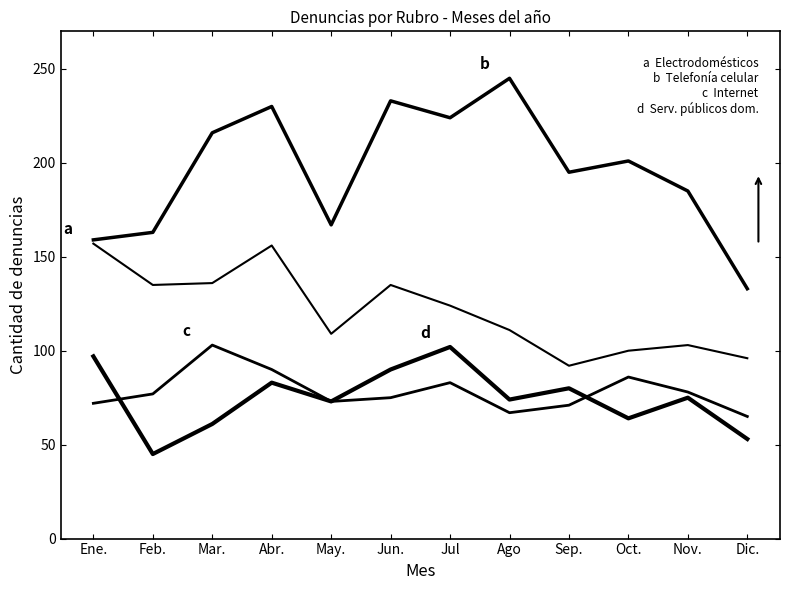

Reading right to left, what are all the values shown in this chart?

Electrodomésticos: Dic.=96	Nov.=103	Oct.=100	Sep.=92	Ago=111	Jul=124	Jun.=135	May.=109	Abr.=156	Mar.=136	Feb.=135	Ene.=157
Telefonía celular: Dic.=133	Nov.=185	Oct.=201	Sep.=195	Ago=245	Jul=224	Jun.=233	May.=167	Abr.=230	Mar.=216	Feb.=163	Ene.=159
Internet: Dic.=65	Nov.=78	Oct.=86	Sep.=71	Ago=67	Jul=83	Jun.=75	May.=73	Abr.=90	Mar.=103	Feb.=77	Ene.=72
Servicios públicos domiciliarios: Dic.=53	Nov.=75	Oct.=64	Sep.=80	Ago=74	Jul=102	Jun.=90	May.=73	Abr.=83	Mar.=61	Feb.=45	Ene.=97